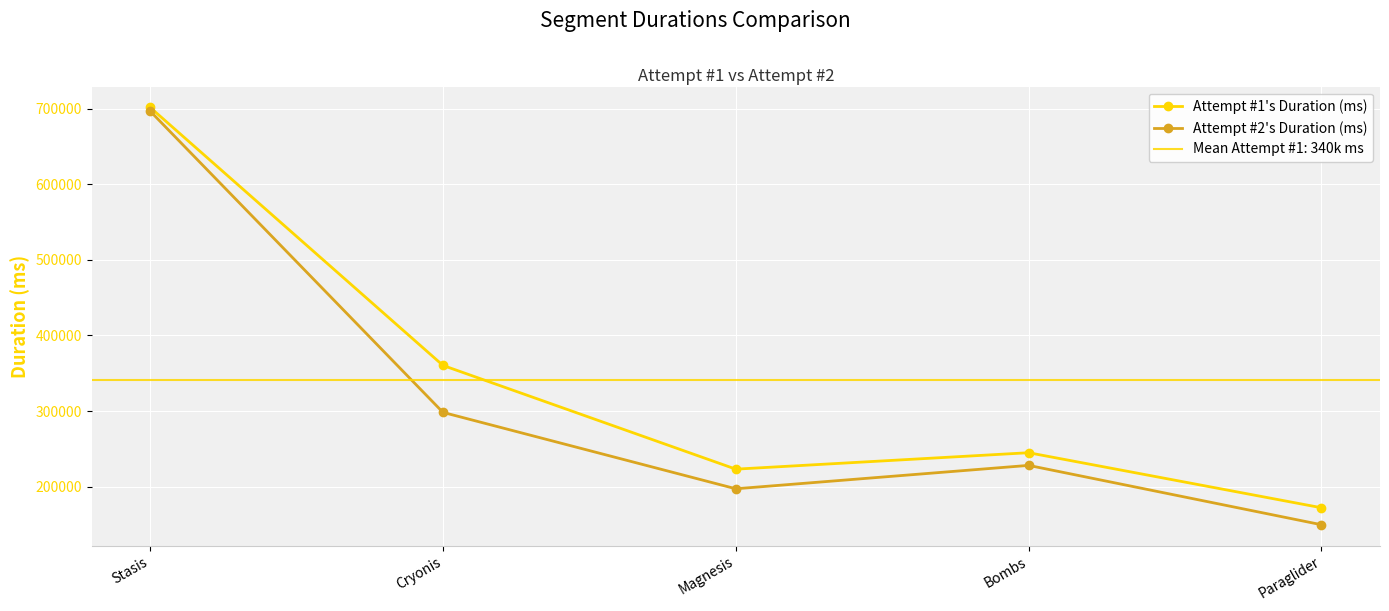

What is the value of the Attempt #1's Duration (ms) point at the 1st from the left?

701589